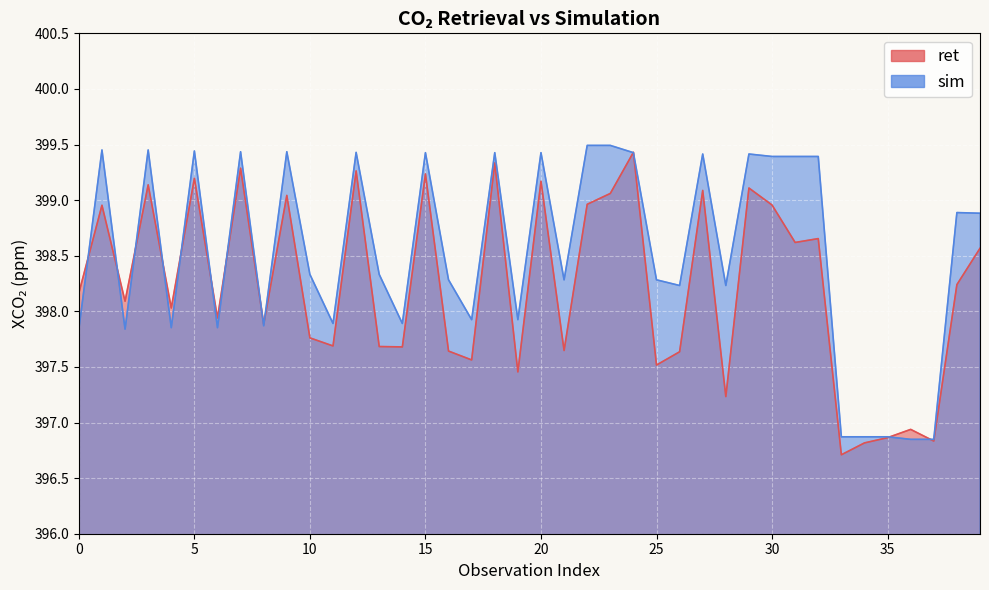

Reading right to left, transcribe all the data shown in this chart.

ret: 398.6	398.2	396.8	396.9	396.9	396.8	396.7	398.7	398.6	399.0	399.1	397.2	399.1	397.6	397.5	399.4	399.1	399.0	397.6	399.2	397.5	399.3	397.6	397.6	399.2	397.7	397.7	399.3	397.7	397.8	399.0	397.9	399.3	397.9	399.2	398.0	399.1	398.1	399.0	398.2
sim: 398.9	398.9	396.8	396.8	396.9	396.9	396.9	399.4	399.4	399.4	399.4	398.2	399.4	398.2	398.3	399.4	399.5	399.5	398.3	399.4	397.9	399.4	397.9	398.3	399.4	397.9	398.3	399.4	397.9	398.3	399.4	397.9	399.4	397.9	399.4	397.9	399.5	397.8	399.5	397.8